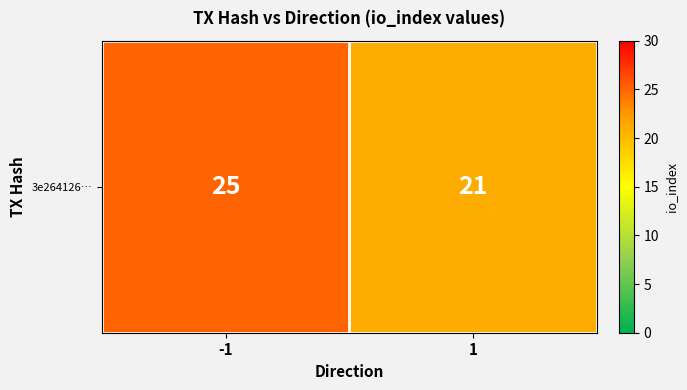

The value at 1 is 21. True or false?

True